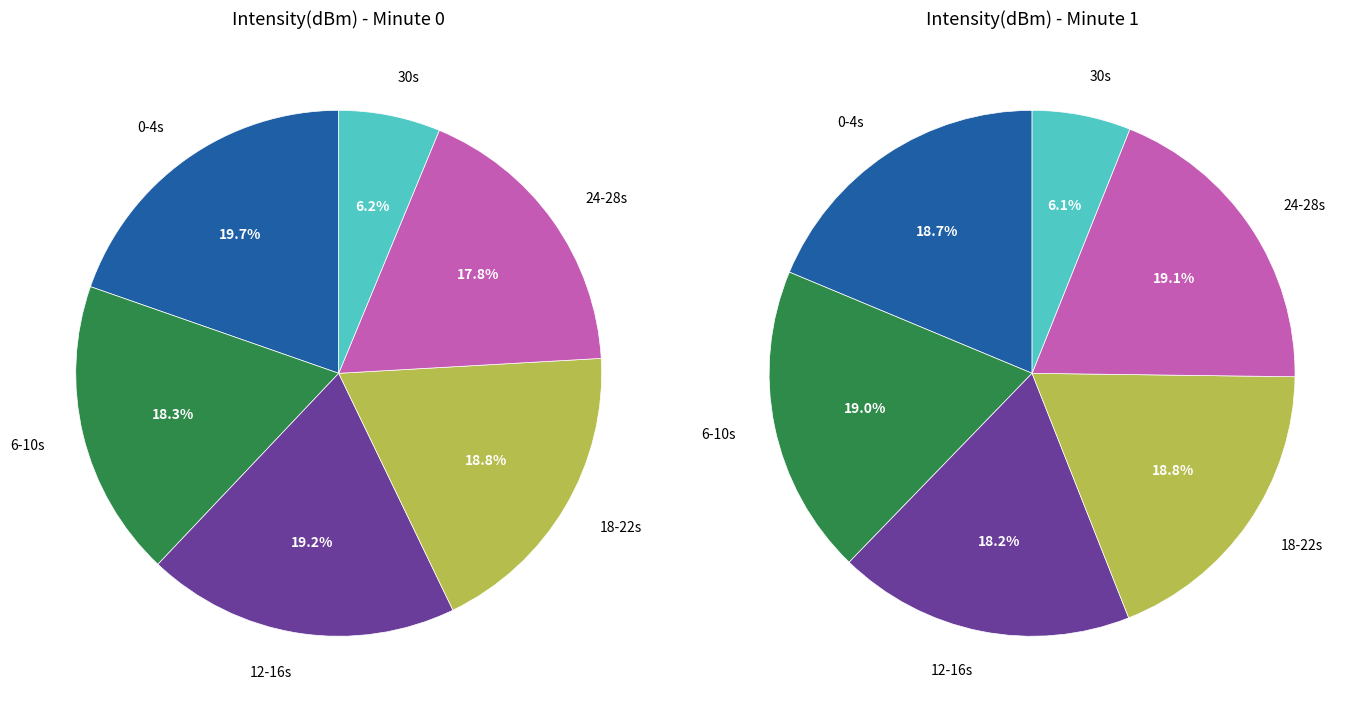

Is the sum of 3 and 2 greater than half?

No